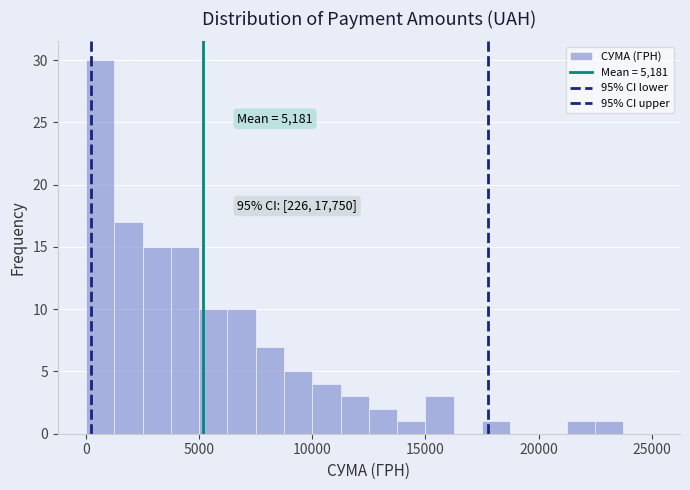

Read against the x-axis, roughly where is the centre of the tallest bar?

500